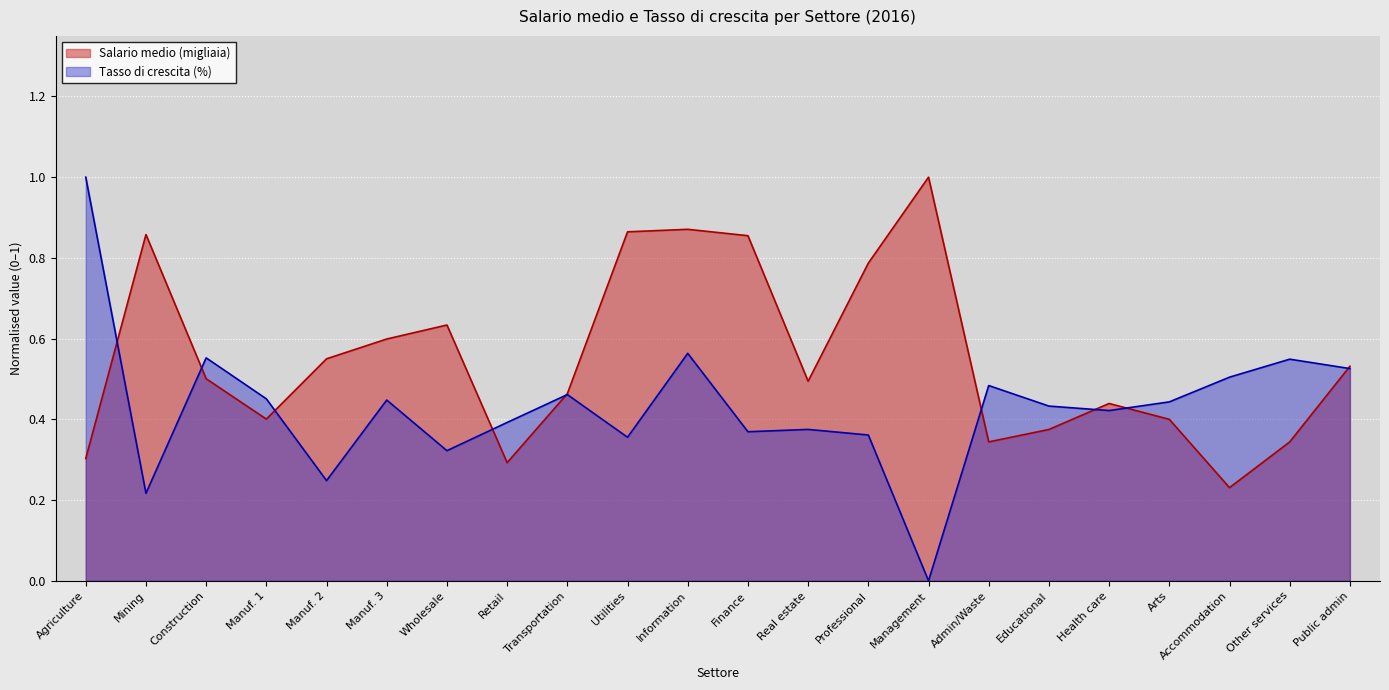

Which series has the largest total across all categories?

Salario medio (migliaia)